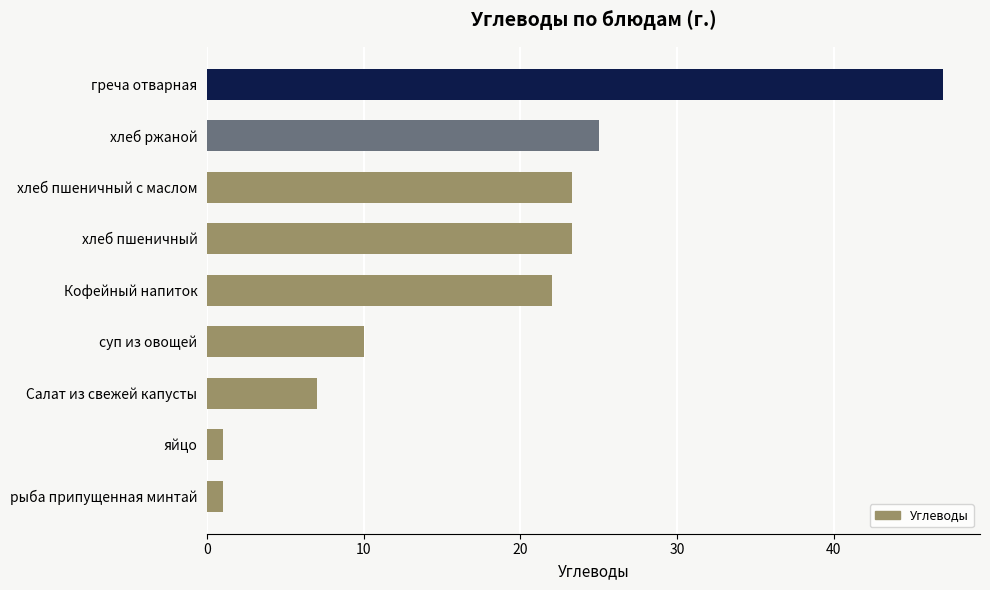

Does the chart contain any negative values?

No